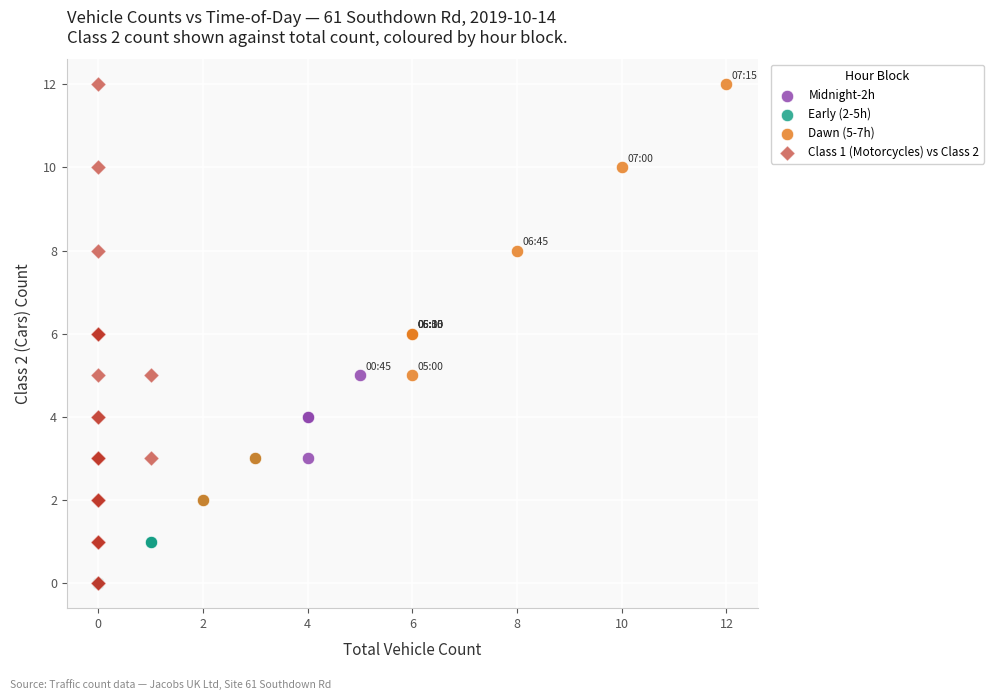

Which series has the widest spread of Y values?

Class 1 (Motorcycles) vs Class 2